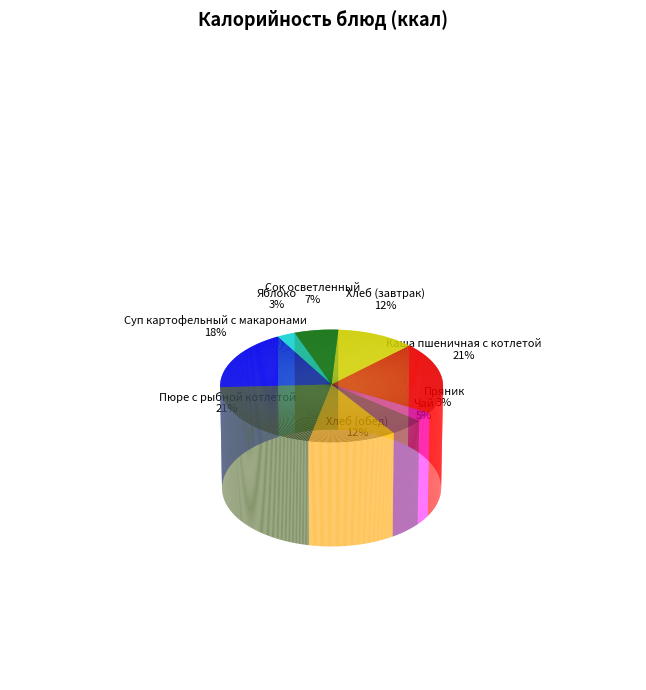

To the nearest percent, what is the combined percentage of Суп картофельный с макаронами and Чай?

22%